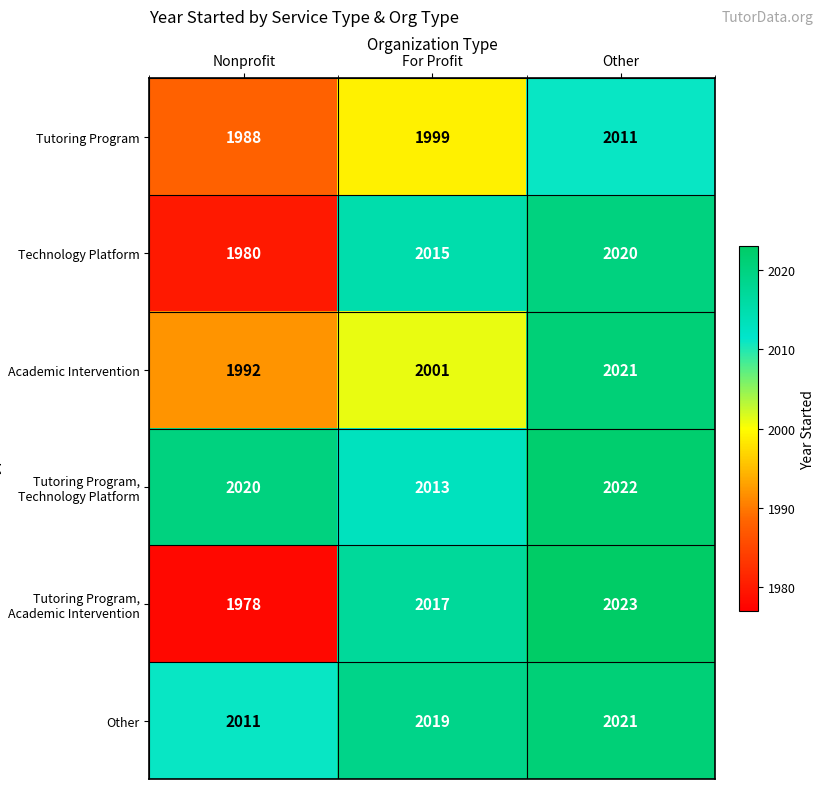

Count the number of categories in the chart.

3